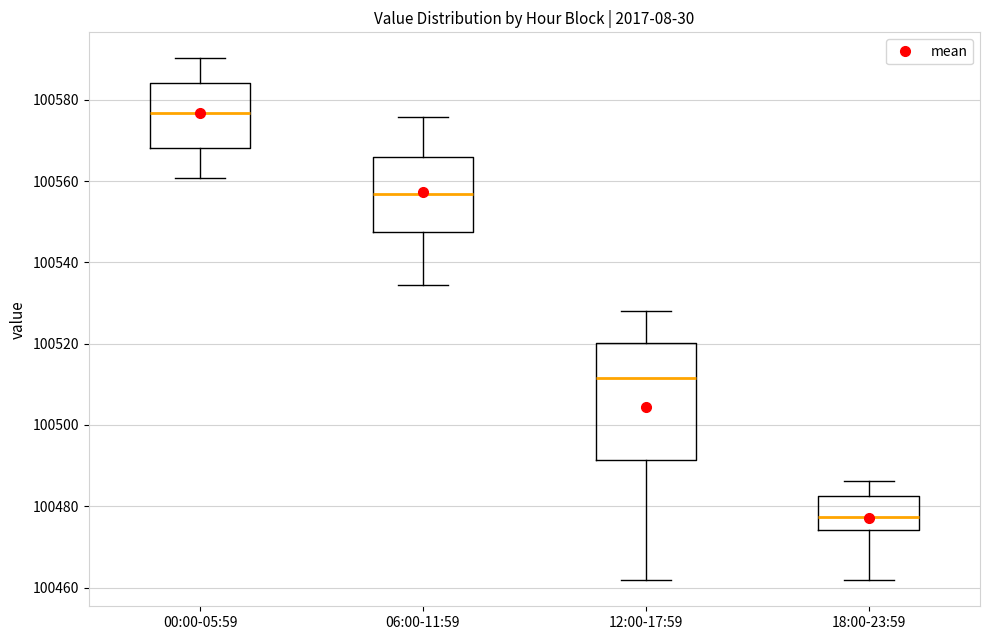

Reading left to right, read every box against the y-axis: the position of its median line, the range the box covers, and the ends of its whiskers. The values are not printed on the chart, so give them approximately, as read against the axis.

00:00-05:59: median 100576, box 100568 to 100584, whiskers 100560 to 100590
06:00-11:59: median 100556, box 100548 to 100566, whiskers 100534 to 100576
12:00-17:59: median 100512, box 100492 to 100520, whiskers 100462 to 100528
18:00-23:59: median 100478, box 100474 to 100482, whiskers 100462 to 100486